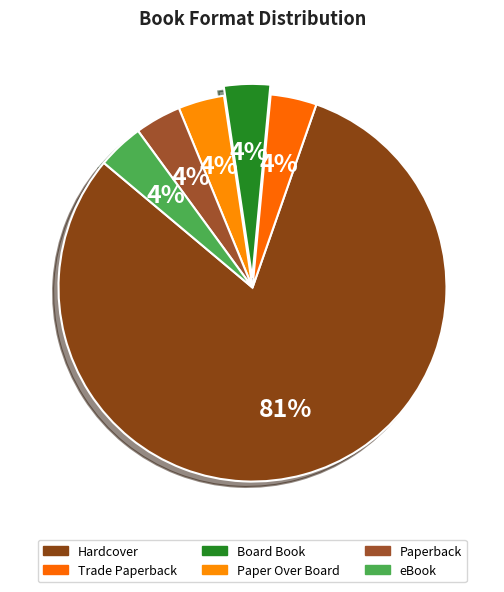

How many slices are in this pie chart?

6